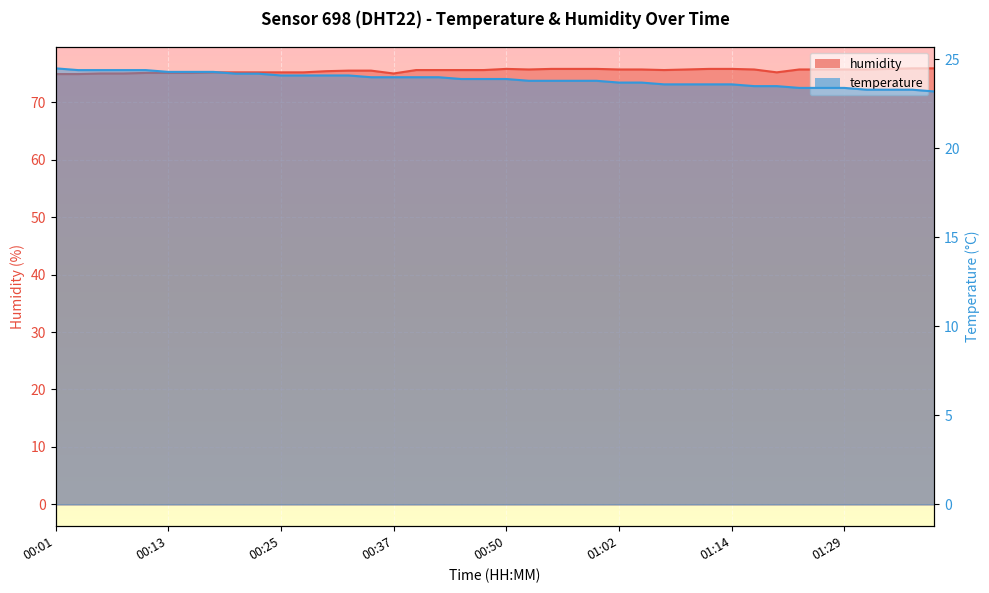

Which series has the widest spread of values?

temperature